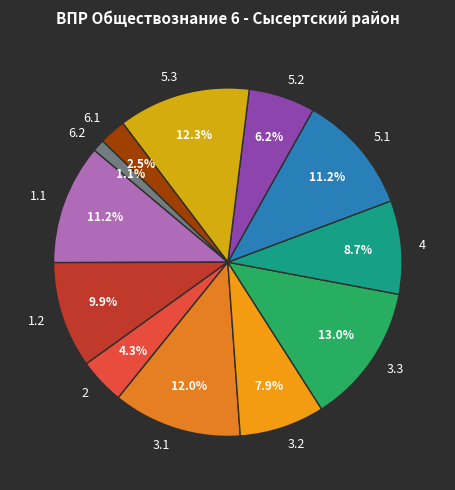

To the nearest percent, what is the average slice percentage?

8%